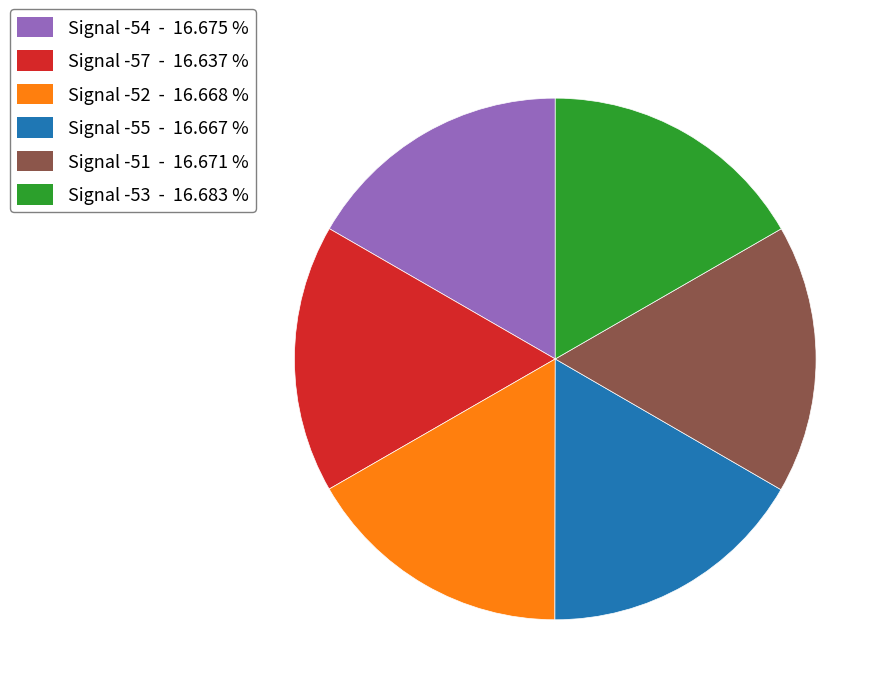

Does Signal -51 represent more than half of the total?

No